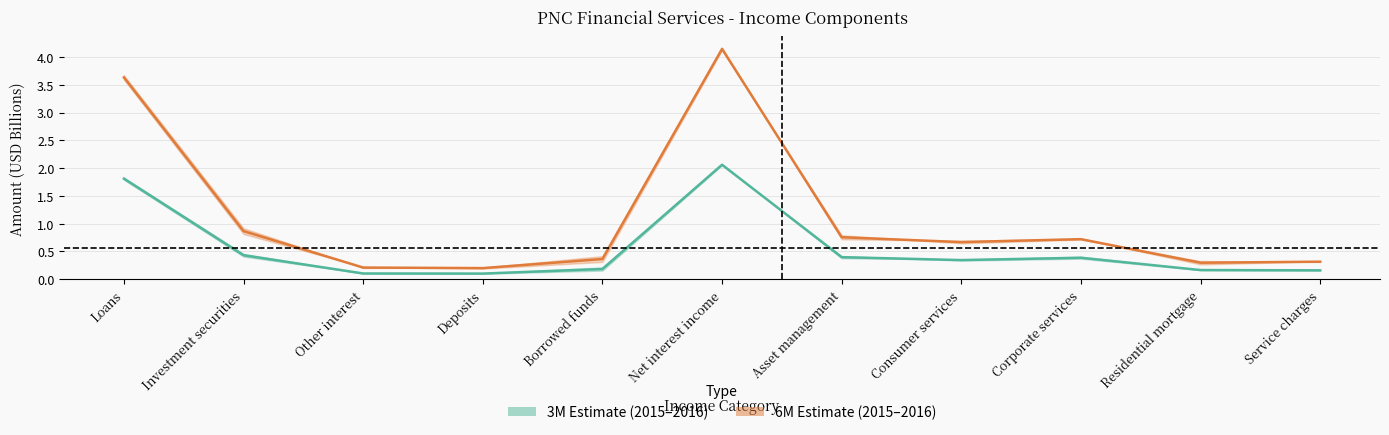

The 3M Estimate (2015–2016) series shows 0.3 at Consumer services. True or false?

True